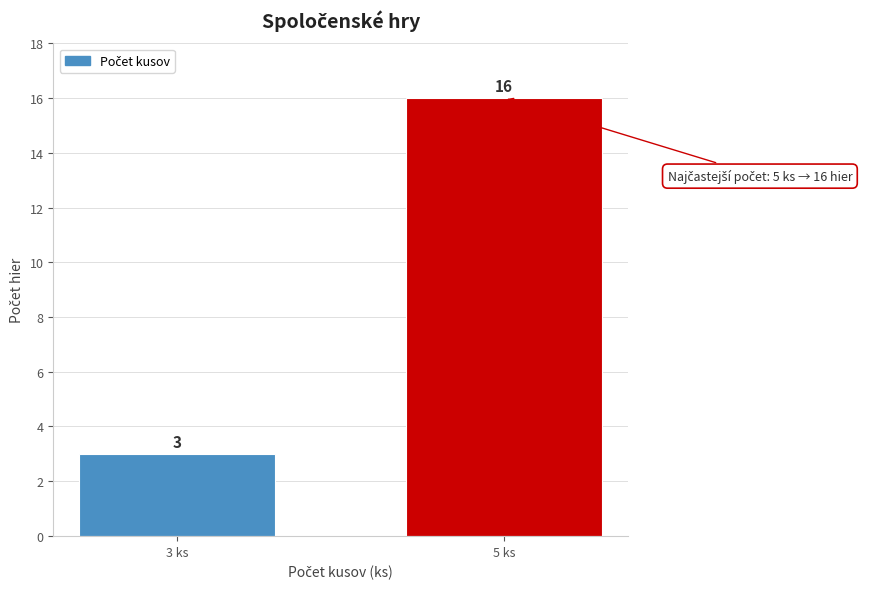

Reading left to right, list all the values displayed in this chart.

3	16